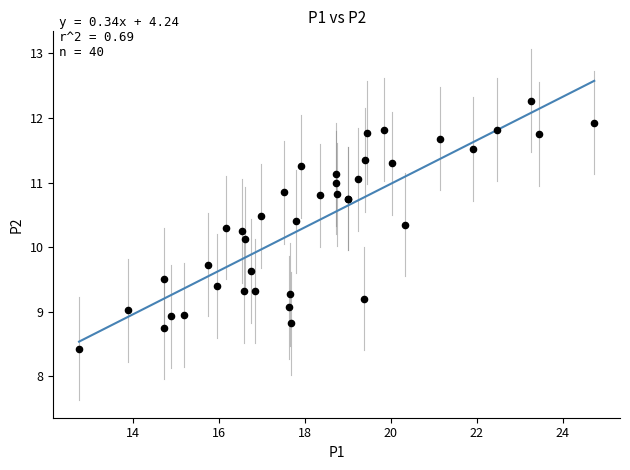

What Y value in the scatter plot is closest to 10?

10.1